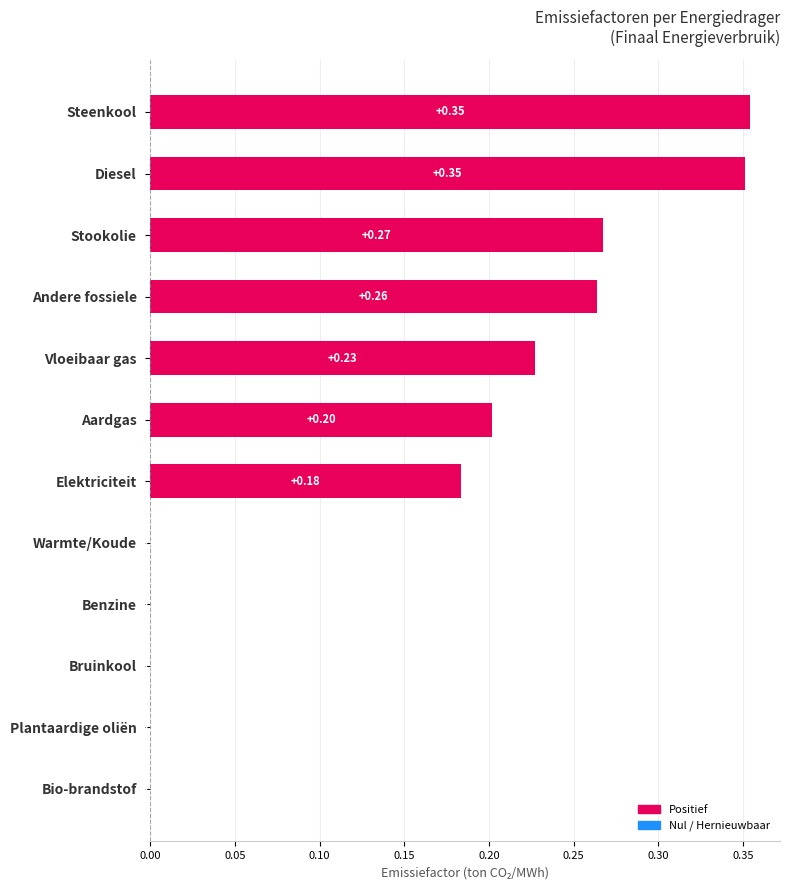

Are the bars horizontal?

Yes